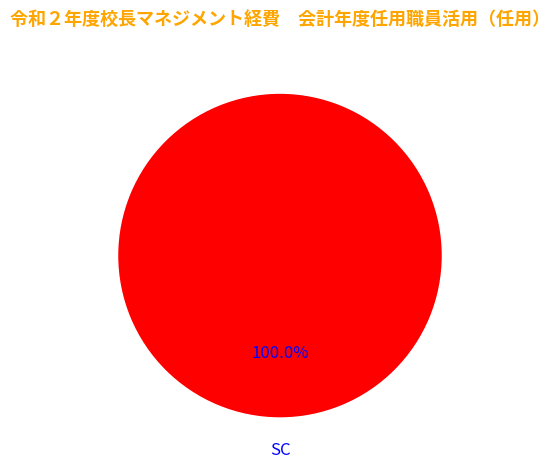

Count the number of slices in the pie.

1